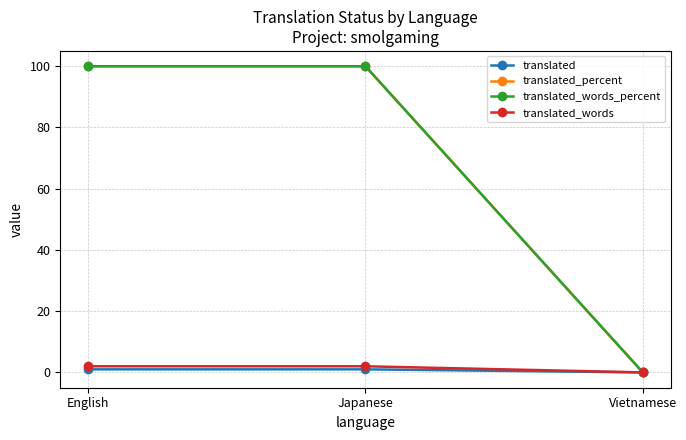

Does the chart have visible grid lines?

Yes